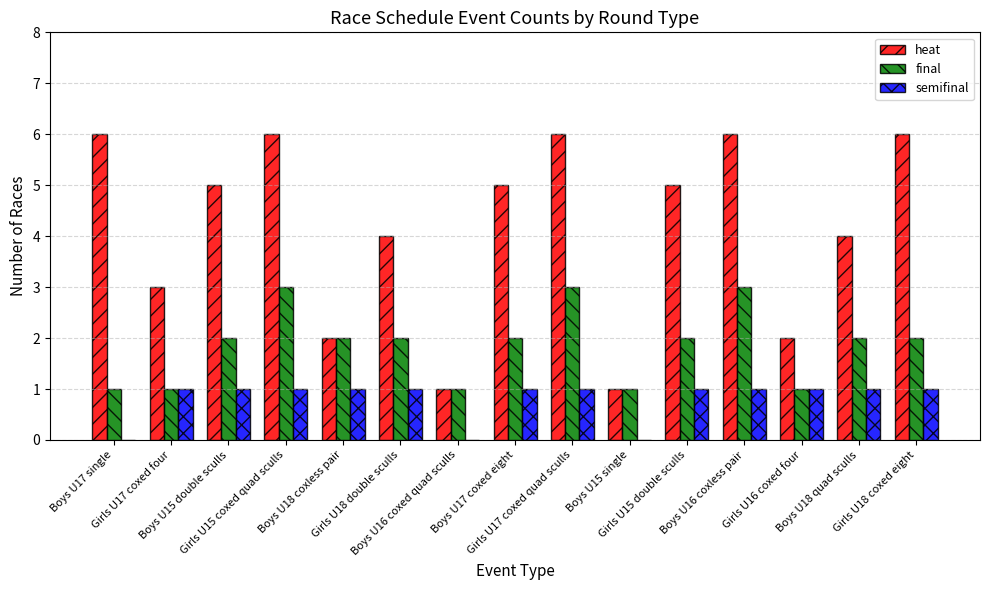

What are all the series names shown in the legend?

heat, final, semifinal